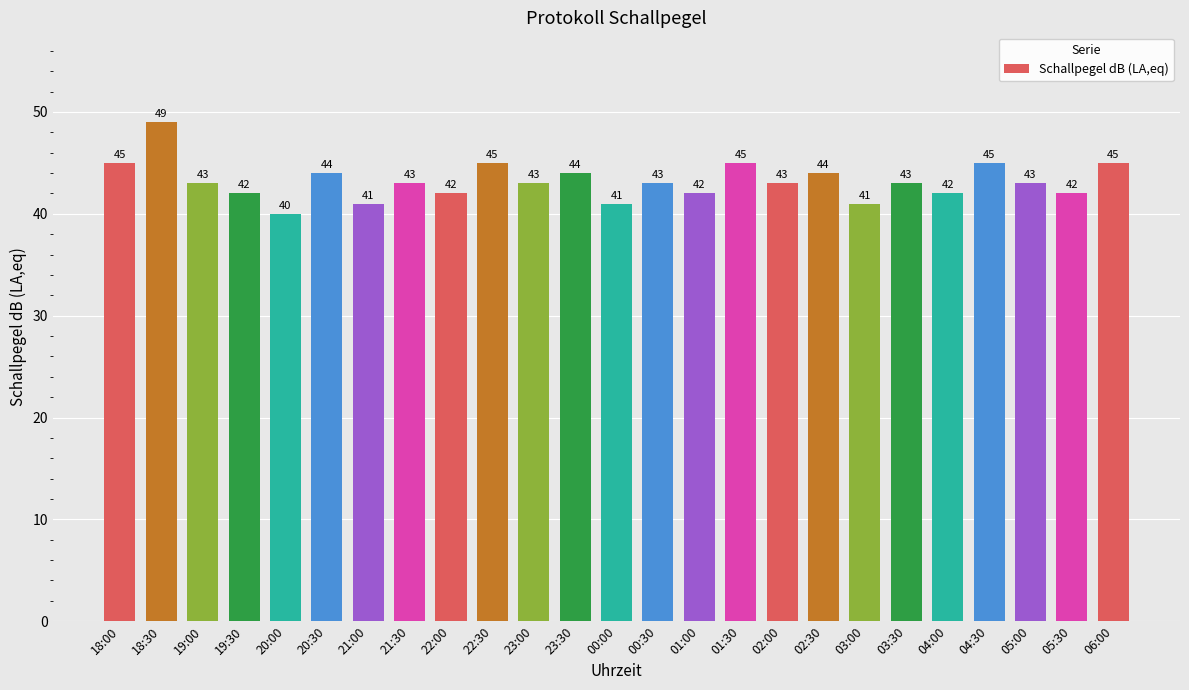

What is the difference between the maximum and minimum values?

9